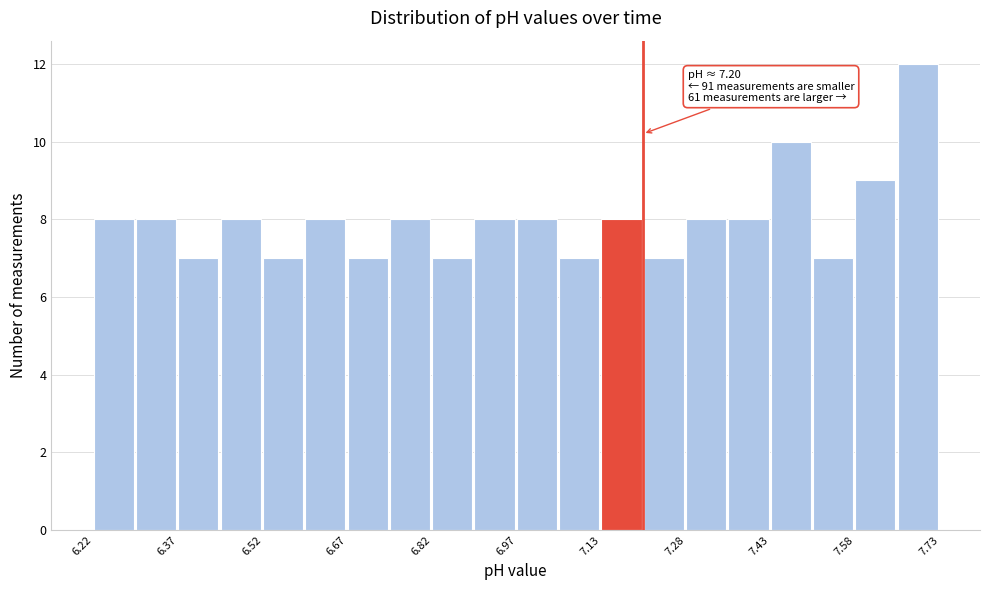

Read against the x-axis, roughly where is the centre of the tallest bar?

7.70